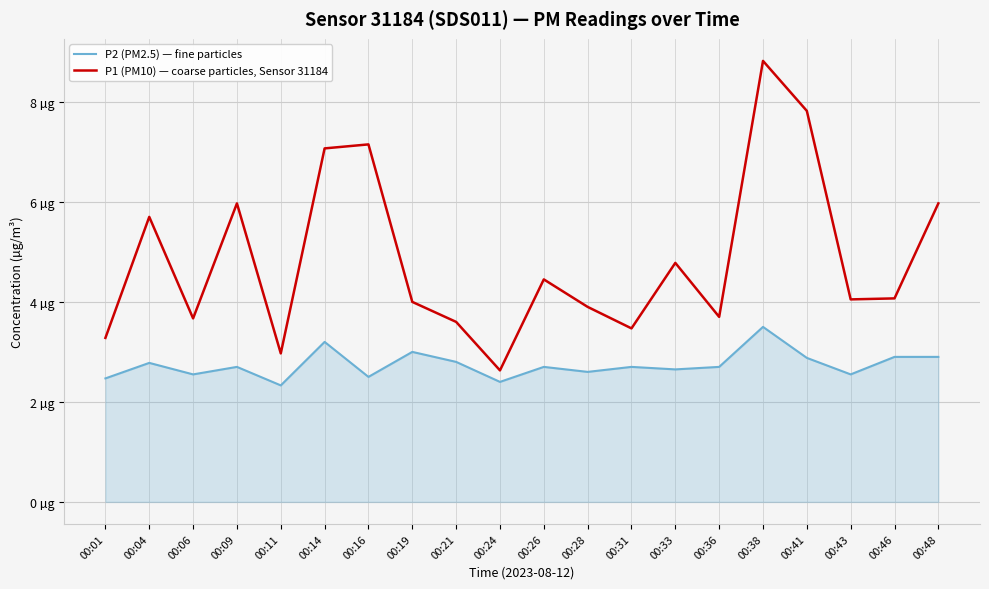

What are all the series names shown in the legend?

P2 (PM2.5) — fine particles, P1 (PM10) — coarse particles, Sensor 31184